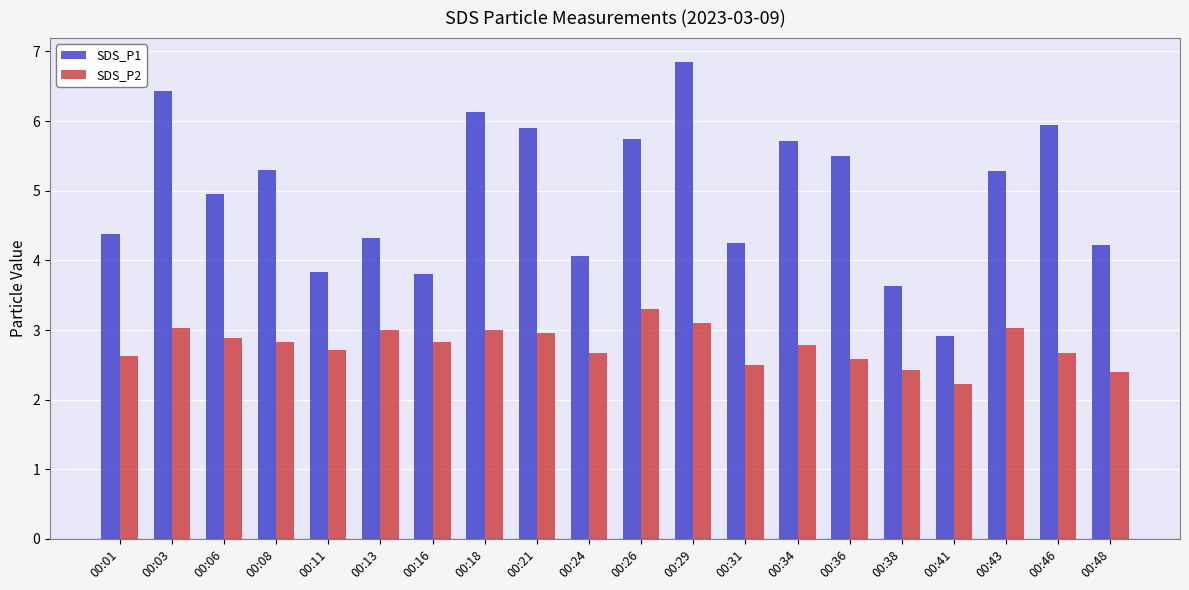

What is the difference between the maximum and second lowest values in the SDS_P1 series?

3.2